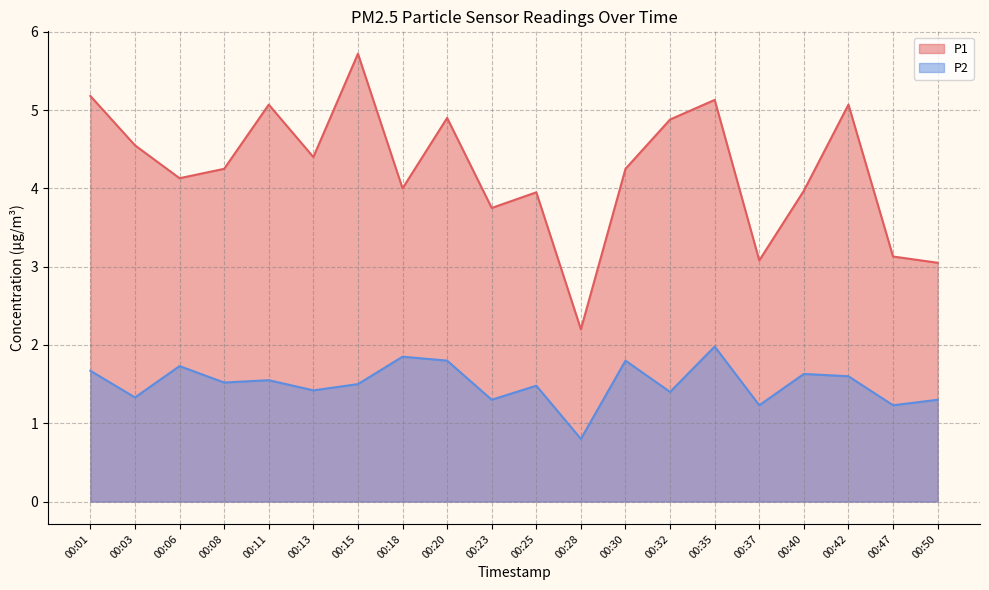

Where is the first local minimum for P1?

00:06